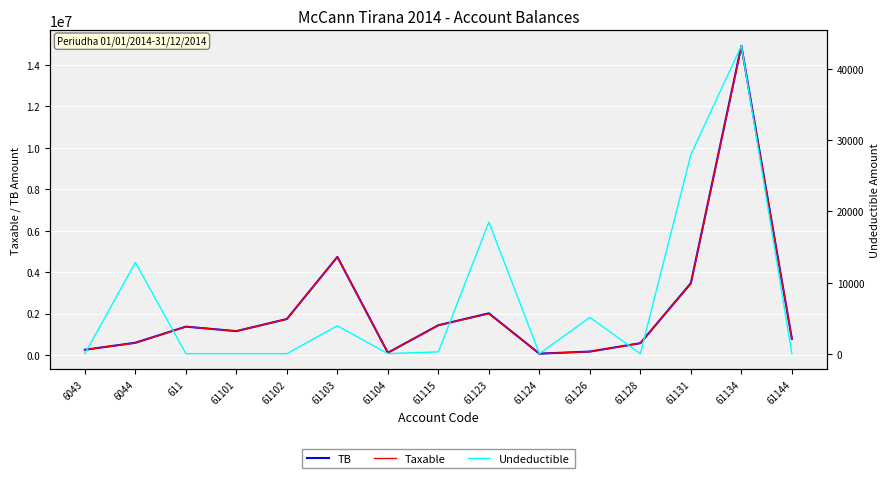

Reading left to right, transcribe all the data shown in this chart.

TB: 6043=250227.1	6044=588118.9	611=1366068.5	61101=1149043.7	61102=1735151.5	61103=4735066.9	61104=105900.0	61115=1434003.2	61123=2010362.2	61124=61813.2	61126=163090.0	61128=567460.5	61131=3465988.5	61134=14931158.8	61144=779642.1
Taxable: 6043=250227.1	6044=575296.9	611=1366068.5	61101=1149043.7	61102=1735151.5	61103=4731146.9	61104=105900.0	61115=1433753.2	61123=1991862.2	61124=61813.2	61126=157990.0	61128=567460.5	61131=3437988.5	61134=14887859.8	61144=779642.1
Undeductible: 6043=0.0	6044=12822.0	611=0.0	61101=0.0	61102=0.0	61103=3920.0	61104=0.0	61115=250.0	61123=18500.0	61124=0.0	61126=5100.0	61128=0.0	61131=28000.0	61134=43299.0	61144=0.0